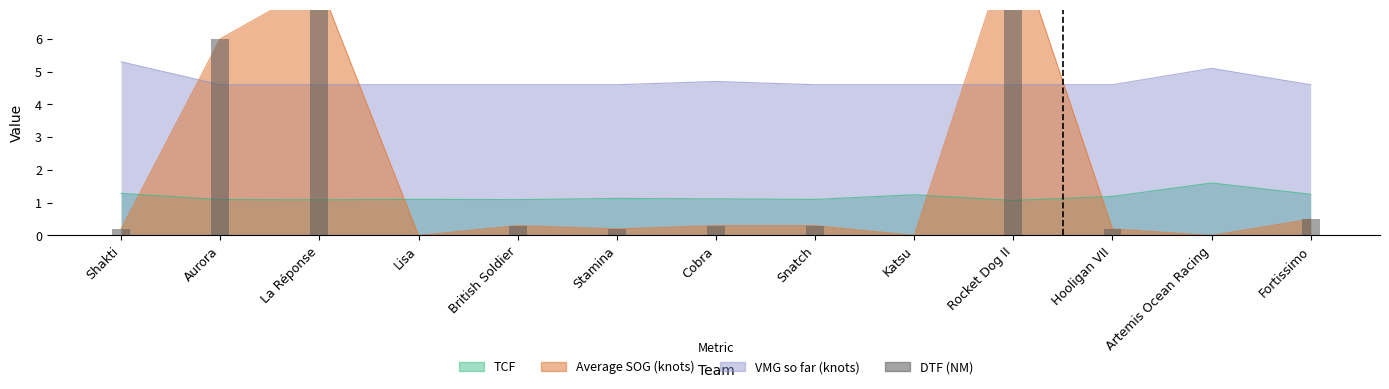

The VMG so far (knots) series shows 4.6 at Stamina. True or false?

True